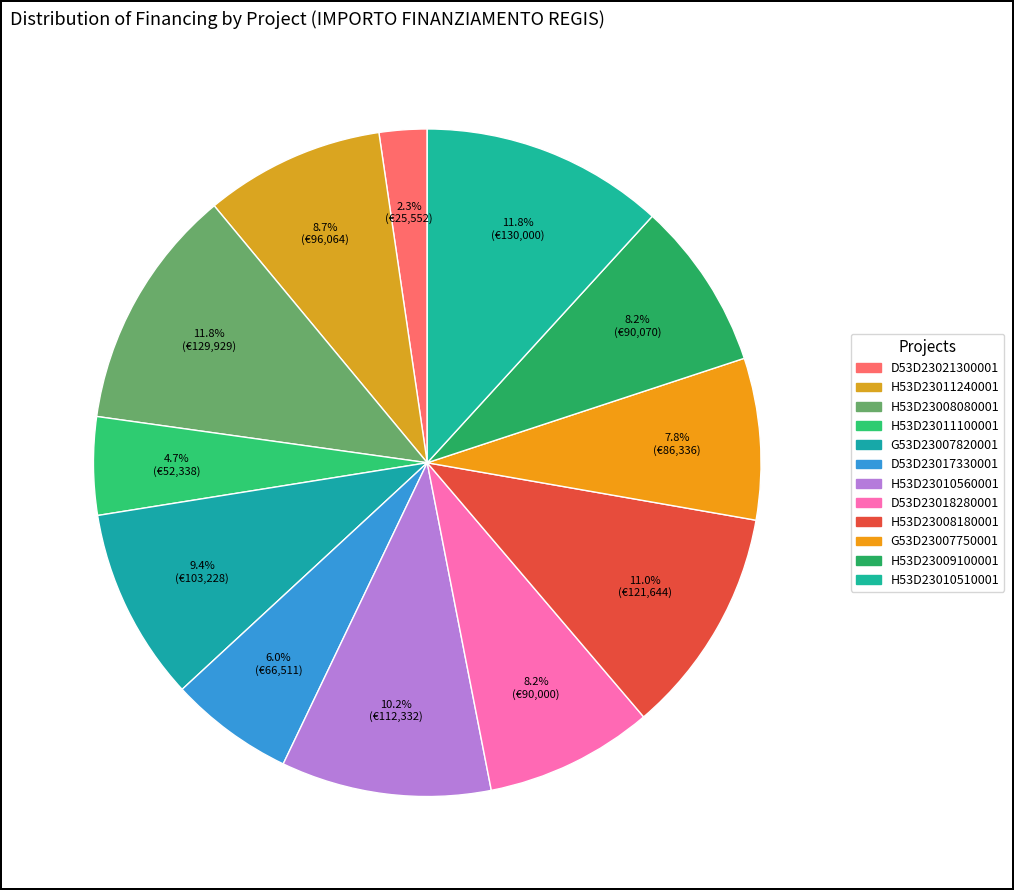

How many slices are in this pie chart?

12